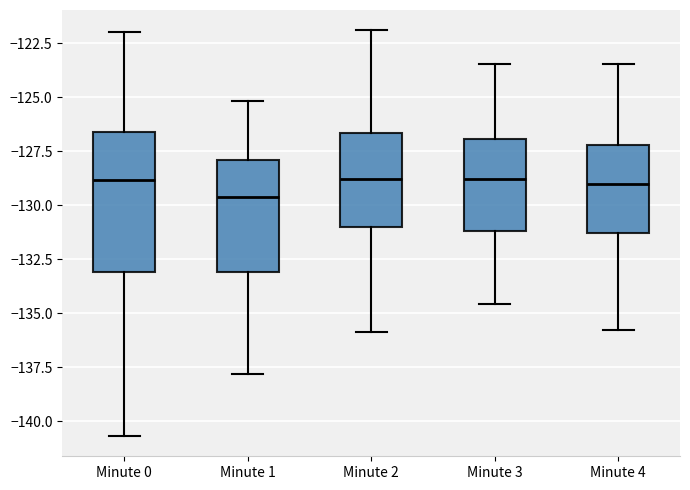

Reading left to right, transcribe this box plot: for each box, give where its median line is, the range the box spans, and where its two whiskers end, as read against the y-axis. The values are not printed on the chart, so give them approximately, as read against the axis.

Minute 0: median -129.0, box -133.0 to -126.5, whiskers -140.5 to -122.0
Minute 1: median -129.5, box -133.0 to -128.0, whiskers -138.0 to -125.0
Minute 2: median -129.0, box -131.0 to -126.5, whiskers -136.0 to -122.0
Minute 3: median -129.0, box -131.0 to -127.0, whiskers -134.5 to -123.5
Minute 4: median -129.0, box -131.5 to -127.0, whiskers -136.0 to -123.5